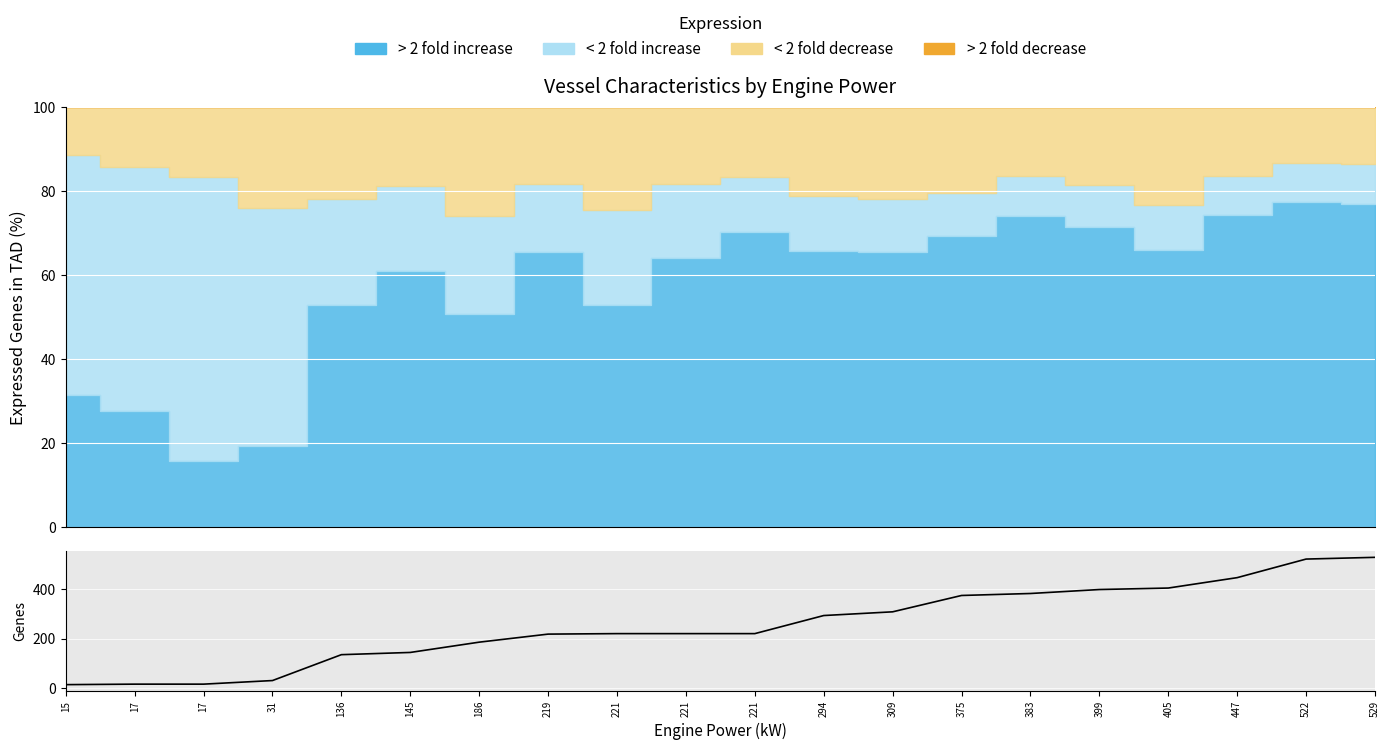

Rank the categories by value from highest to lowest.

529, 522, 447, 405, 399, 383, 375, 309, 294, 221, 221, 221, 219, 186, 145, 136, 31, 17, 17, 15